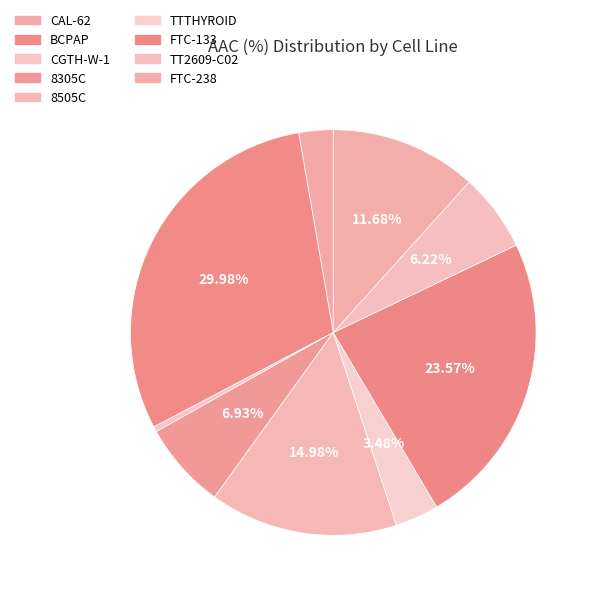

Rank the categories by value from lowest to highest.

CGTH-W-1, CAL-62, TTTHYROID, TT2609-C02, 8305C, FTC-238, 8505C, FTC-133, BCPAP